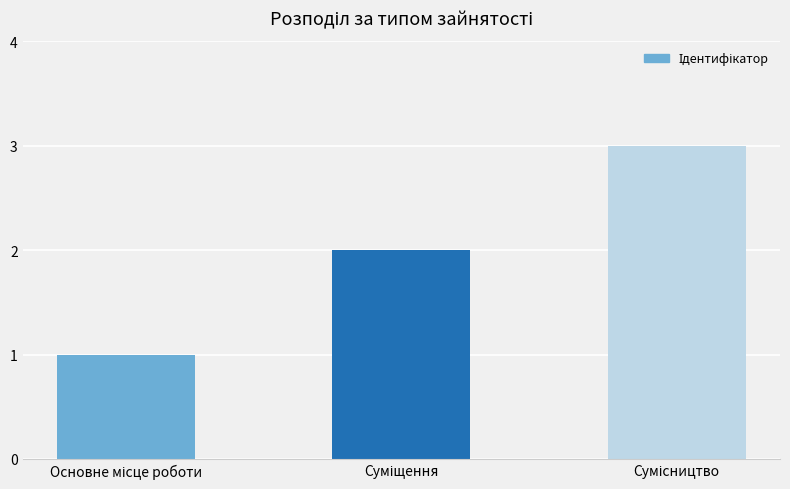

Reading right to left, extract all data points from this chart.

3	2	1